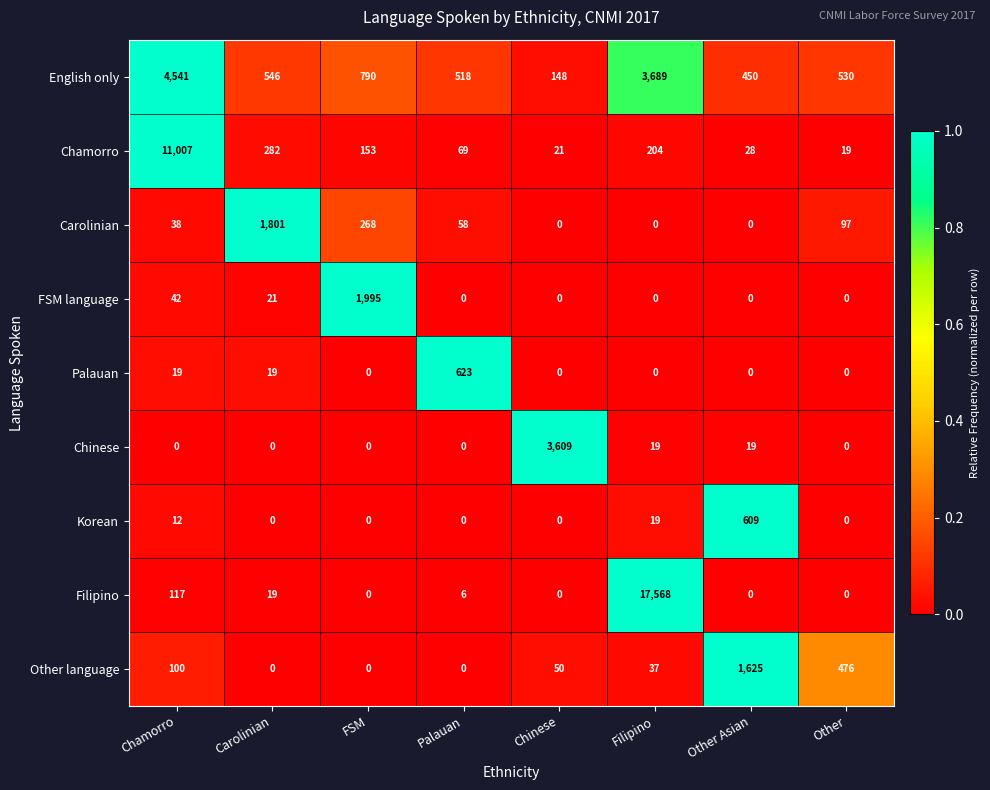

At how many categories does at least one series exceed 0?

8